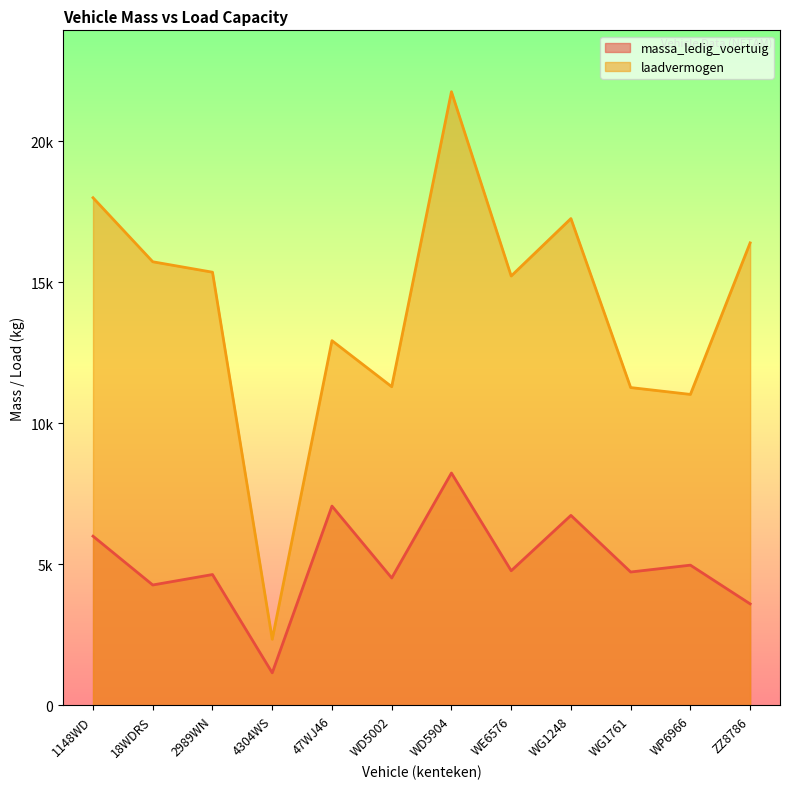

True or false: massa_ledig_voertuig and laadvermogen cross at least once.

False